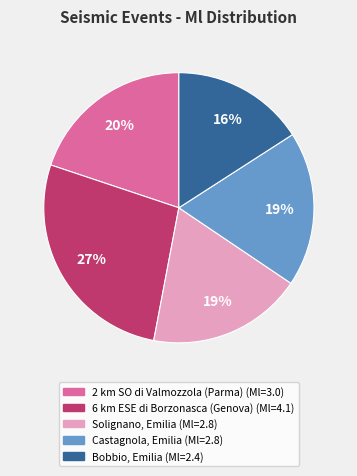

How many slices are in this pie chart?

5